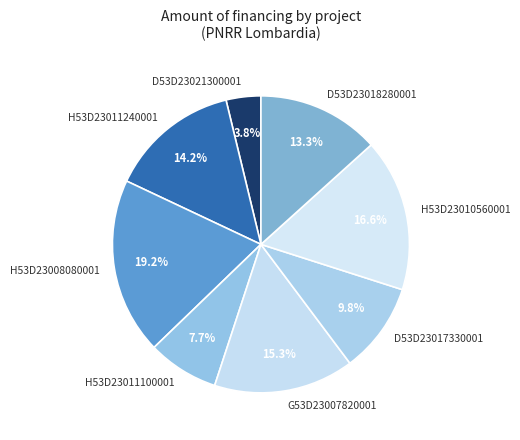

To the nearest percent, what percentage of the pie is G53D23007820001?

15%